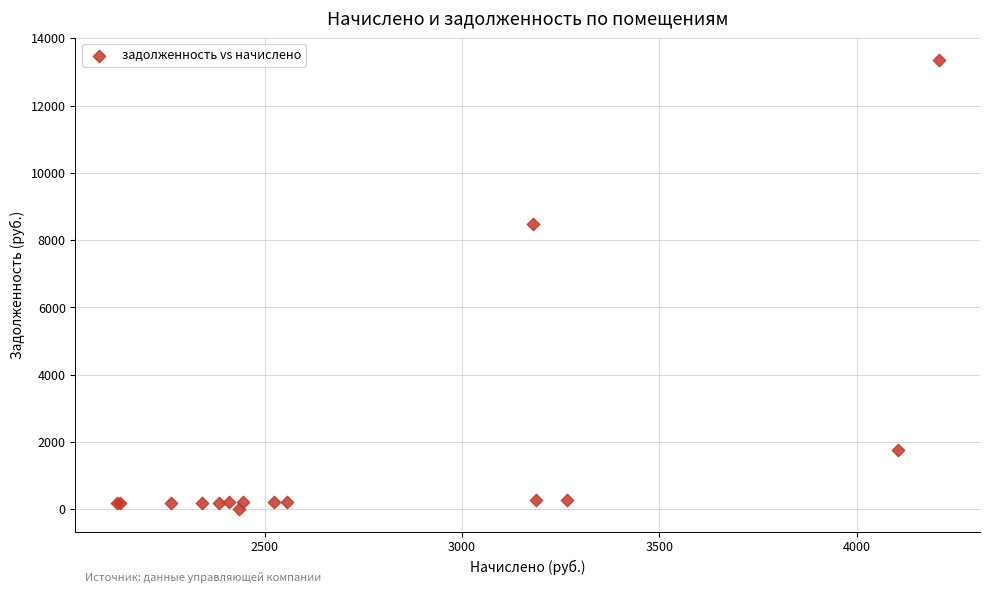

What Y value in the scatter plot is closest to 6674?

8467.5